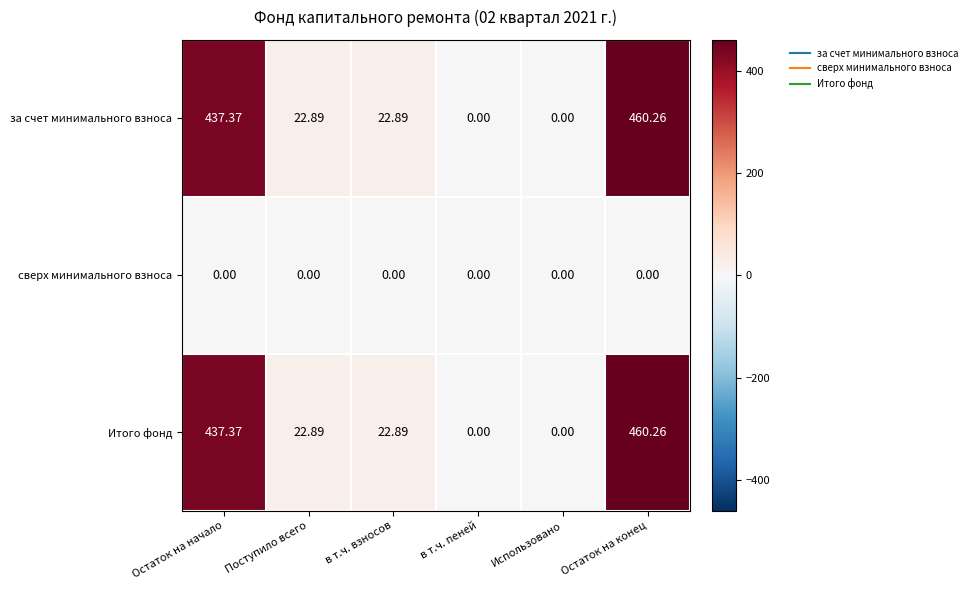

At which category is the sum across all series the highest?

Остаток на конец